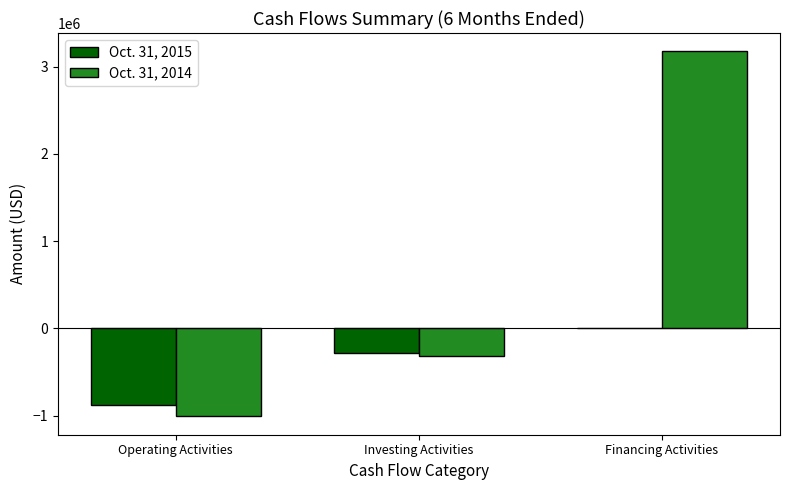

How many values in the Oct. 31, 2014 series exceed -316872?

1